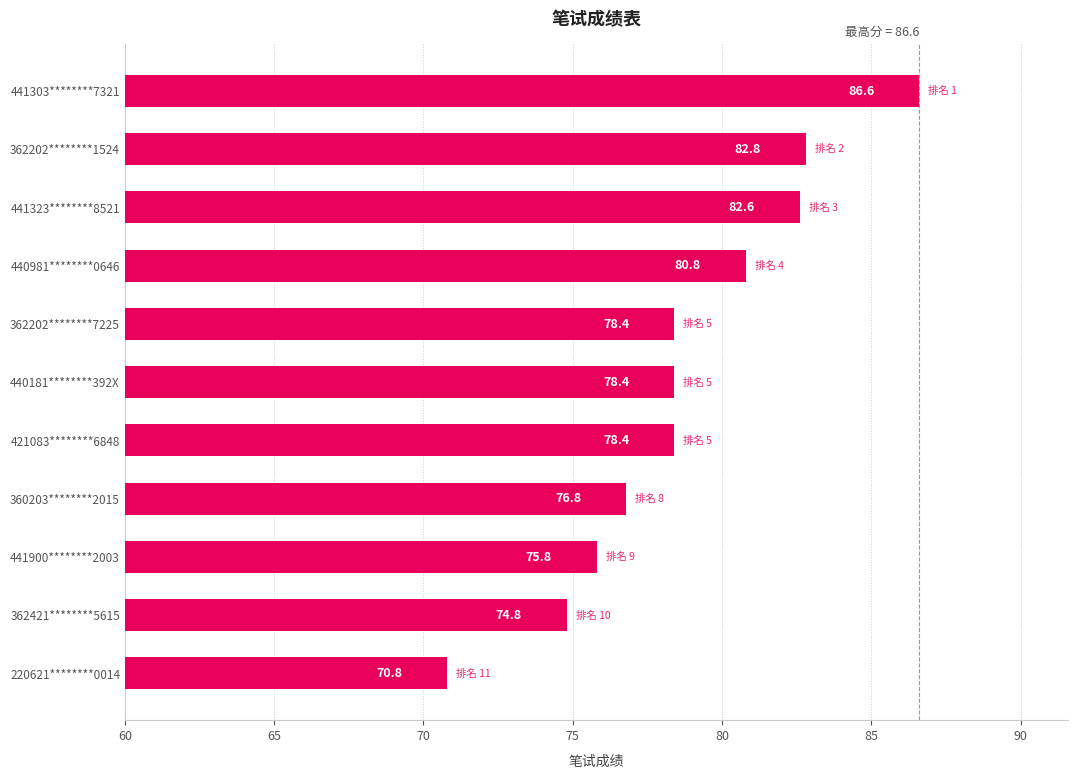

What is the difference between the maximum and minimum values?

15.8